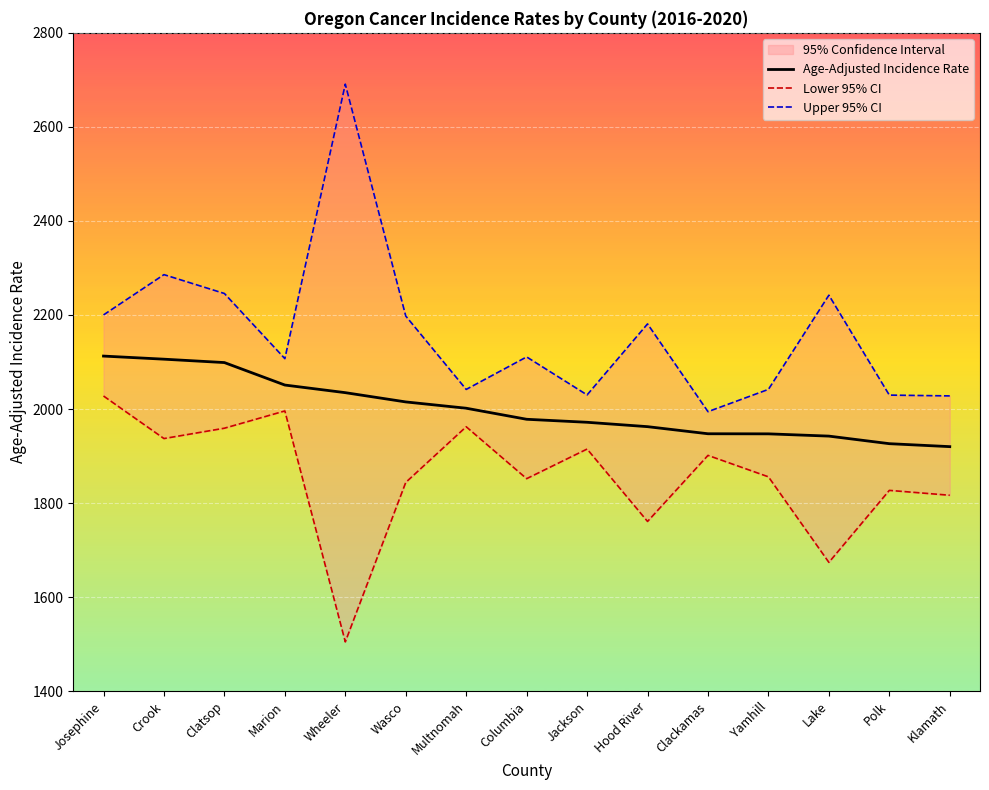

Is the value of Upper 95% CI at Klamath greater than the value of Lower 95% CI at Lake?

Yes